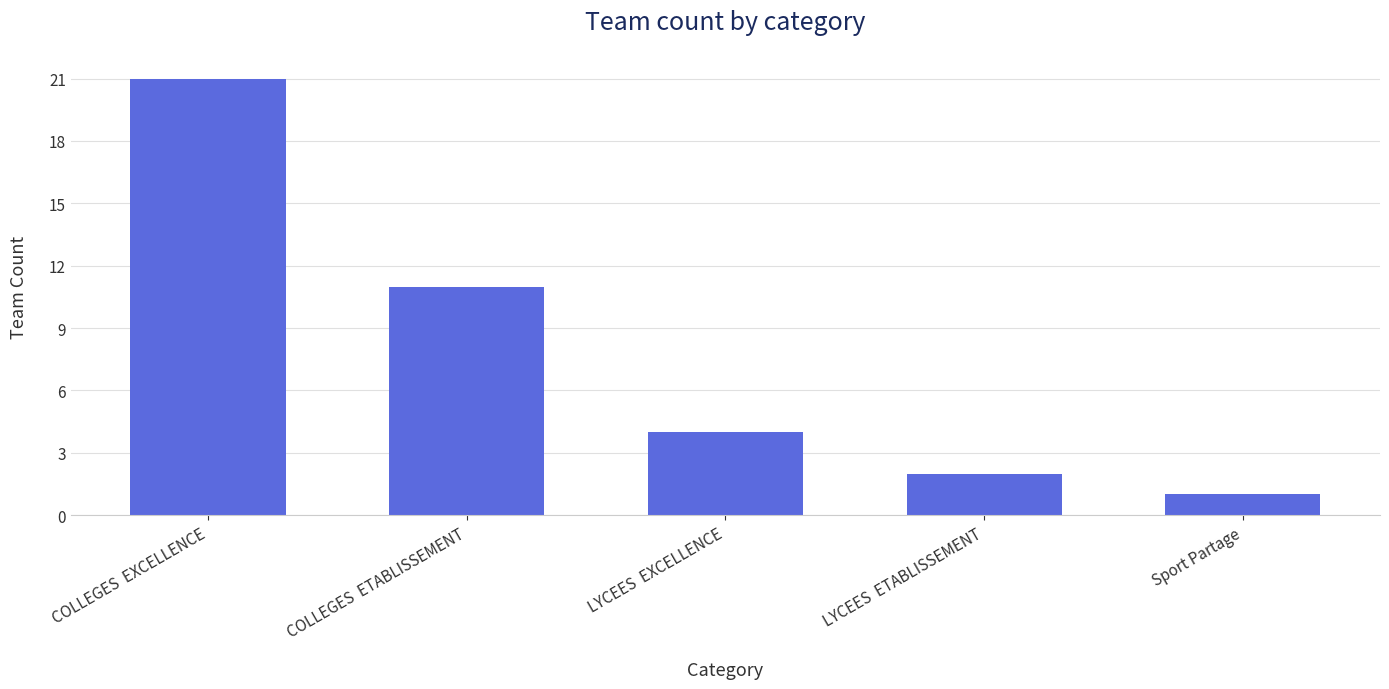

How many categories are shown in the chart?

5